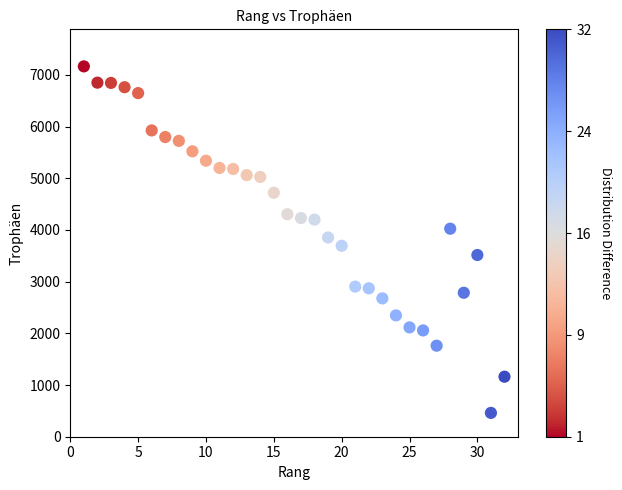

What is the range of X values (max minus min)?

31